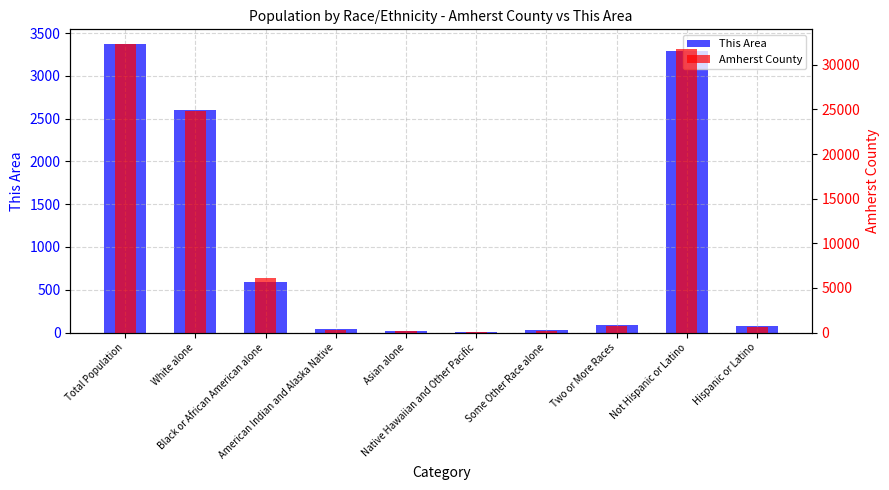

What position from the right is Hispanic or Latino?

1